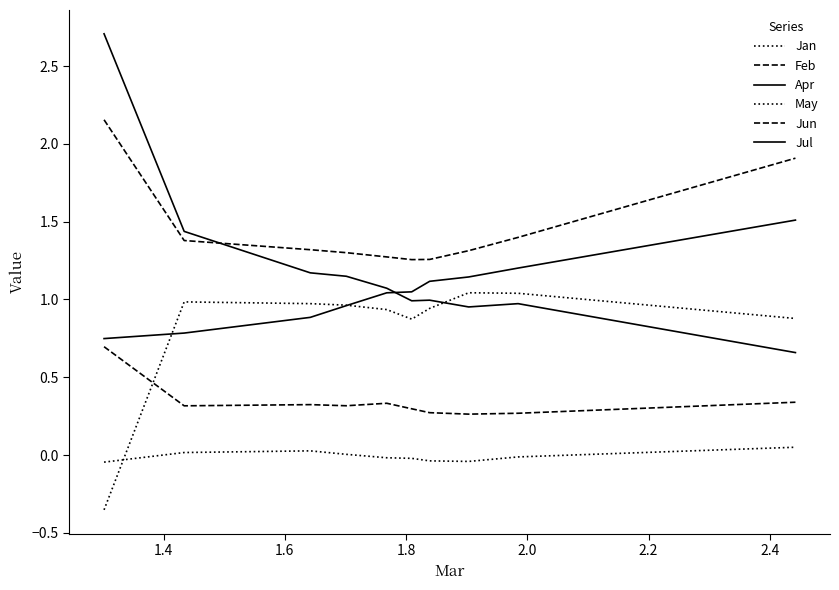

Which series has the widest spread of values?

Jul